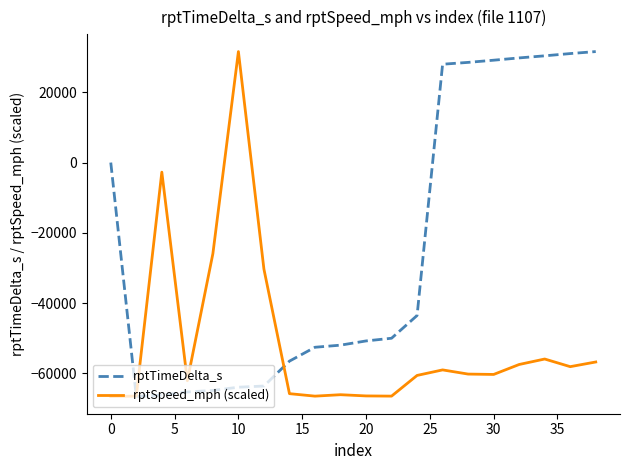

Which series has the largest total across all categories?

rptTimeDelta_s